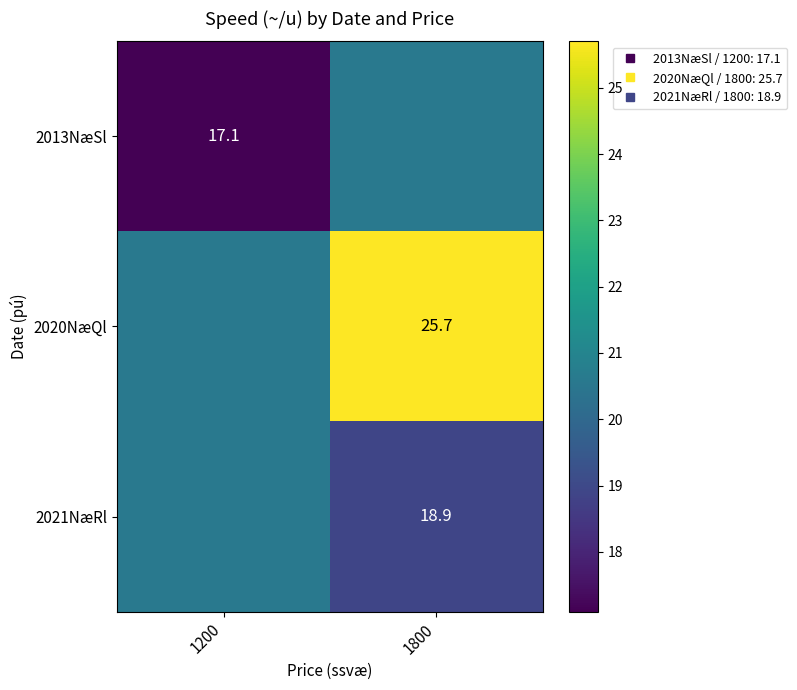

What is the spread (max minus min) of values at 1200?

3.5